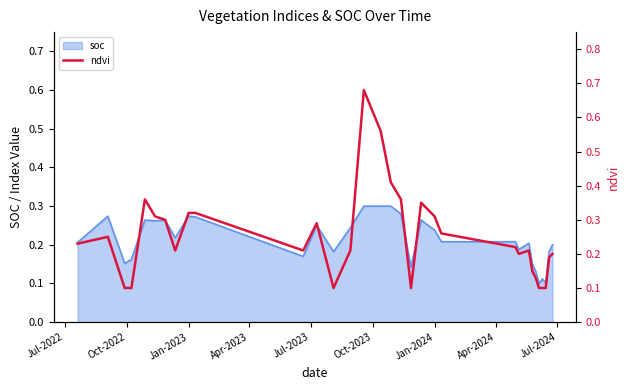

What is the average value?

0.2